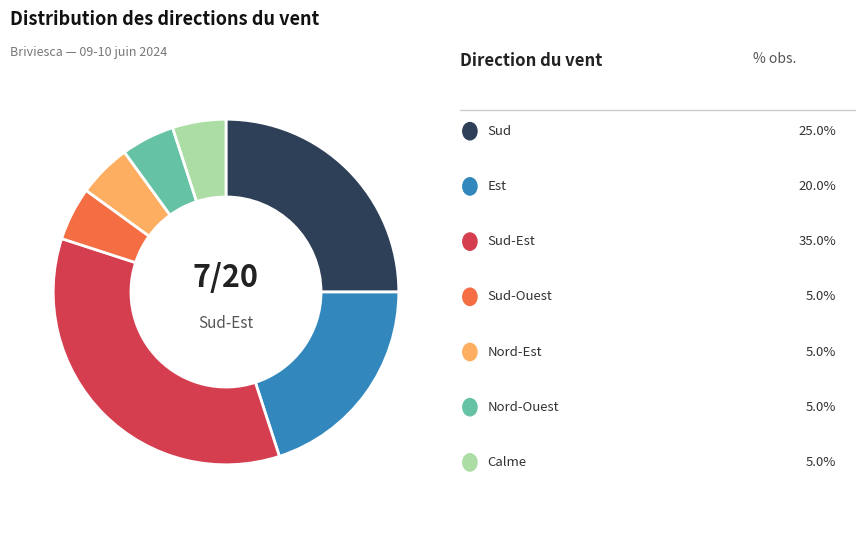

Is there any slice that represents more than half of the pie?

No